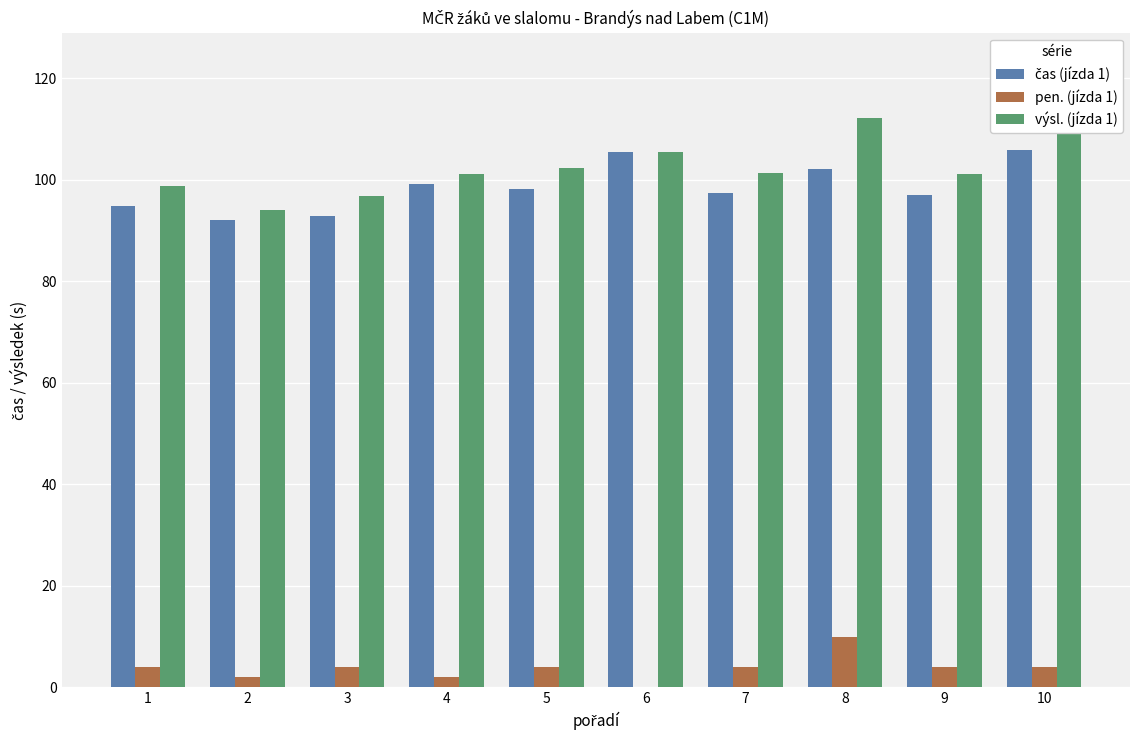

What is the greatest value displayed?

112.1